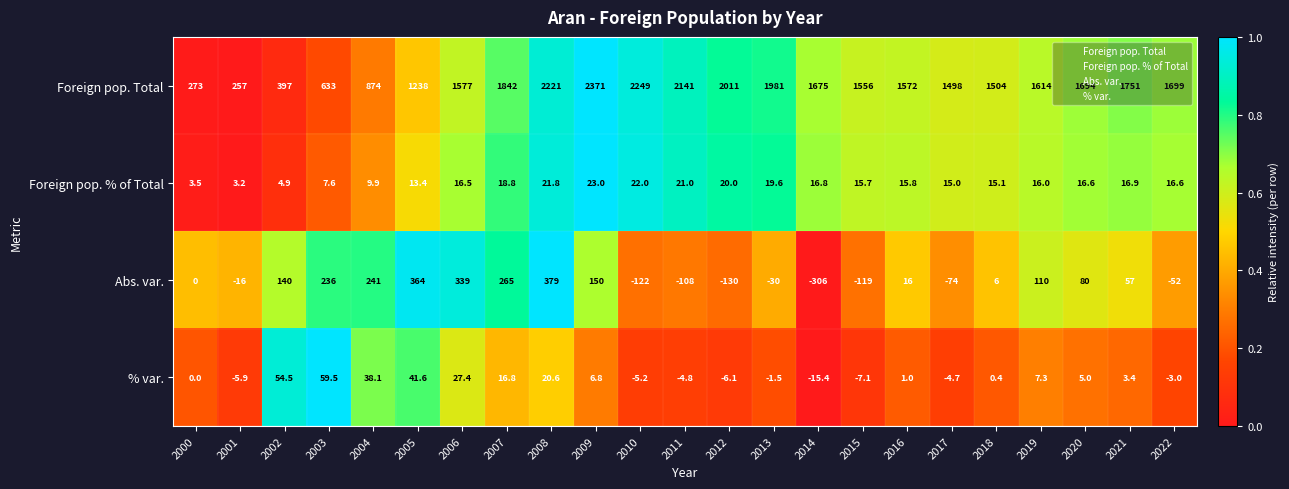

What is the lowest value of the Foreign pop. Total series?

257.0